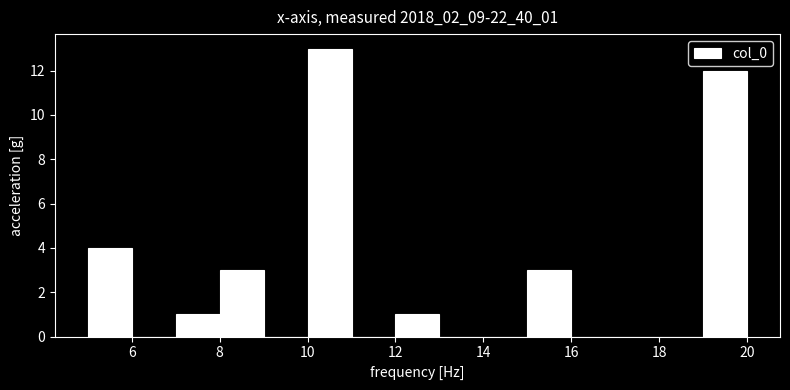

How tall is the bar that spans 8 to 9 on the x-axis? The values are not printed on the chart, so give them approximately, as read against the axis.

3